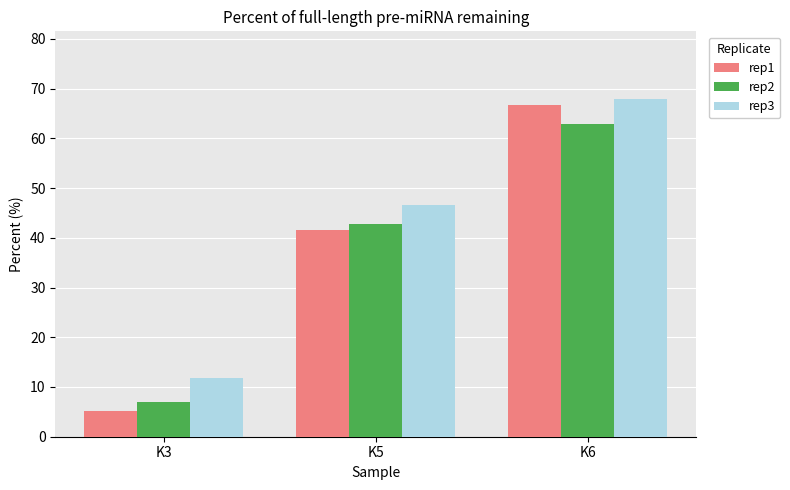

What value does the rep1 series have at K5?

41.6